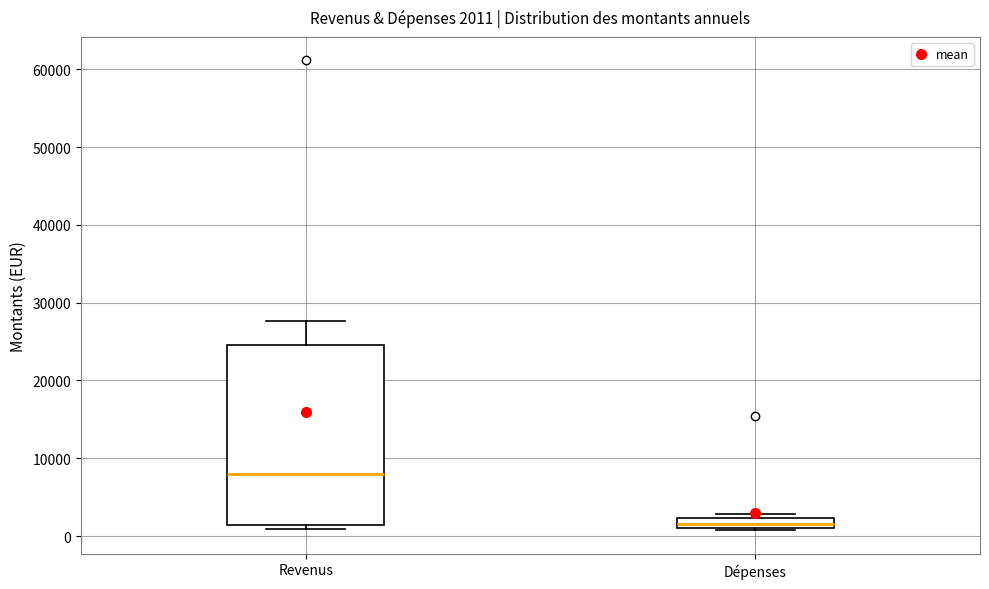

Which box is the tallest, from its lower edge to its upper edge?

Revenus